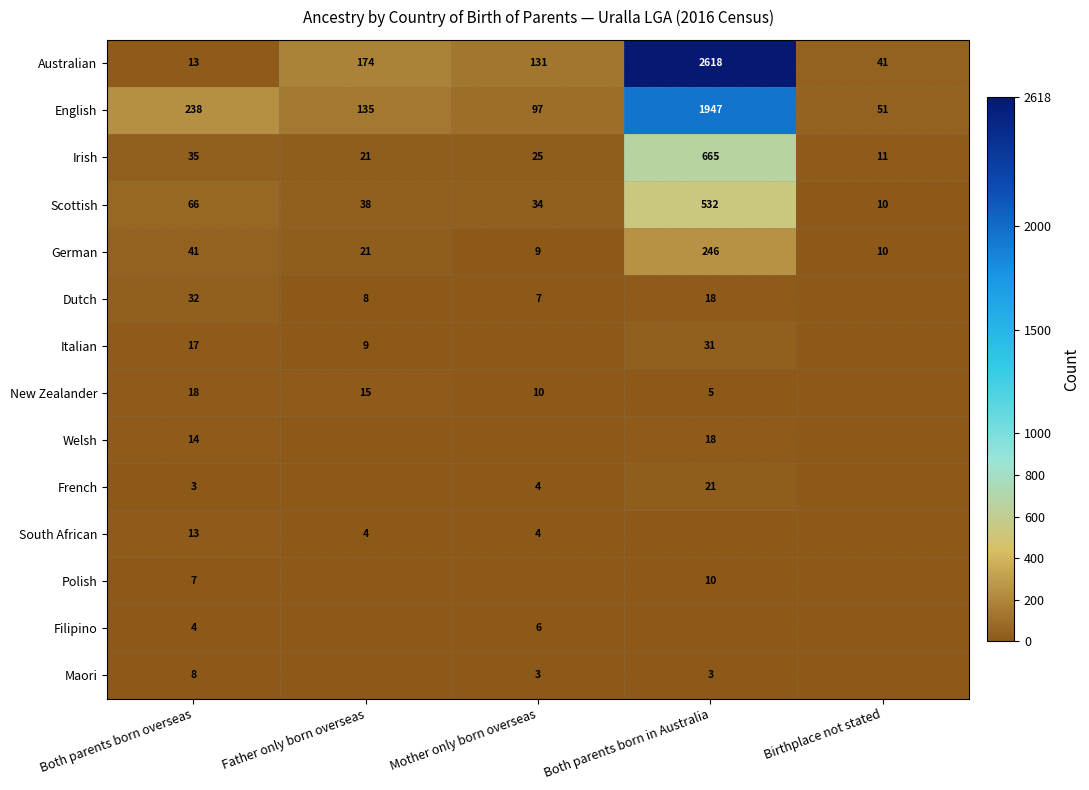

What is the sum of all English values?

2468